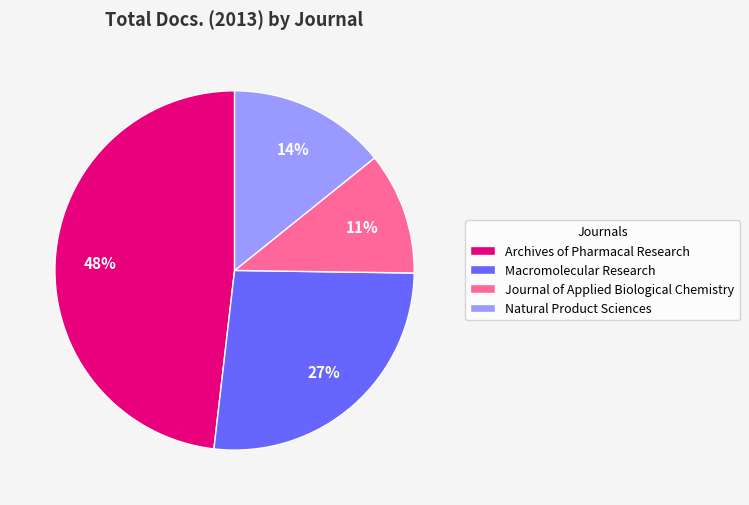

Rank the categories by value from lowest to highest.

Journal of Applied Biological Chemistry, Natural Product Sciences, Macromolecular Research, Archives of Pharmacal Research